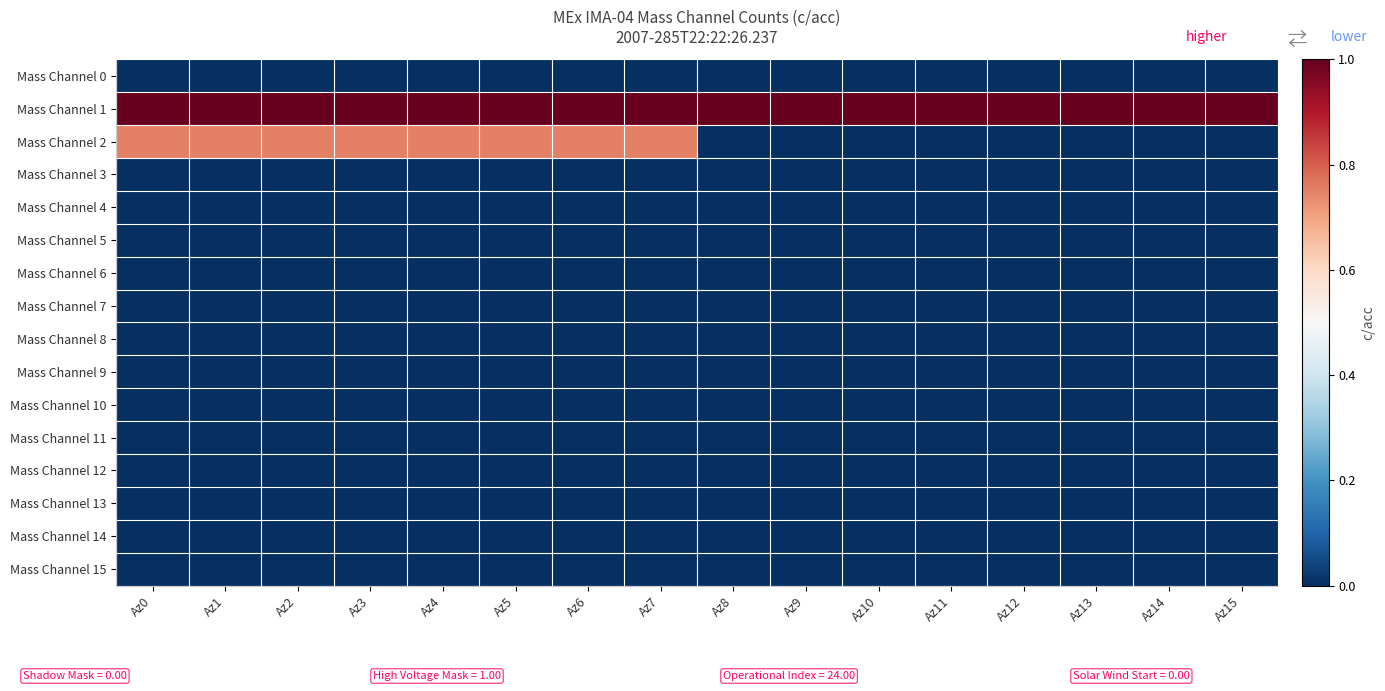

Which category has the highest value across all series?

Az0